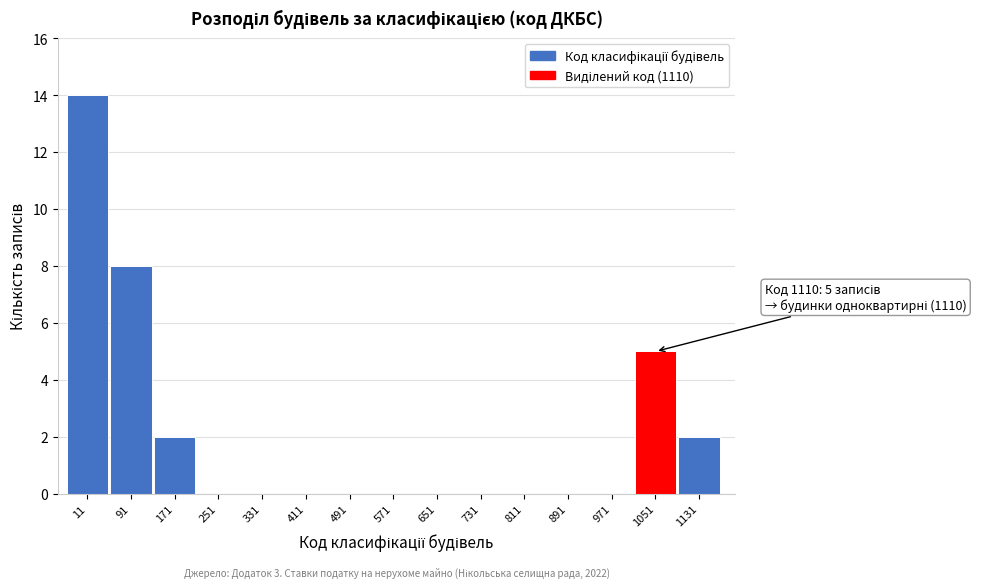

Reading right to left, extract all data points from this chart.

1131=2	1051=5	971=0	891=0	811=0	731=0	651=0	571=0	491=0	411=0	331=0	251=0	171=2	91=8	11=14